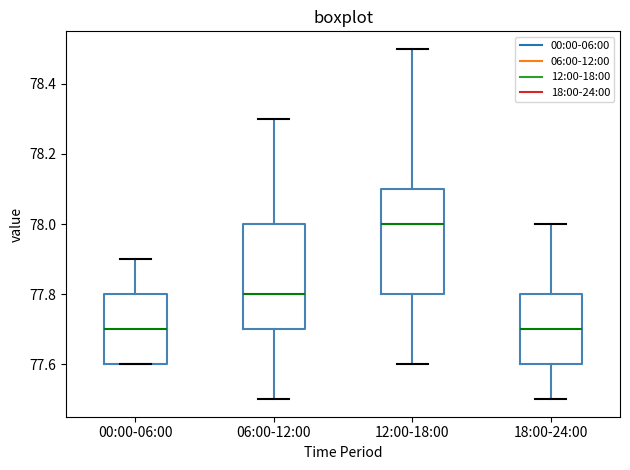

Reading left to right, transcribe this box plot: for each box, give where its median line is, the range the box spans, and where its two whiskers end, as read against the y-axis. The values are not printed on the chart, so give them approximately, as read against the axis.

00:00-06:00: median 77.7, box 77.6 to 77.8, whiskers 77.6 to 77.9
06:00-12:00: median 77.8, box 77.7 to 78.0, whiskers 77.5 to 78.3
12:00-18:00: median 78.0, box 77.8 to 78.1, whiskers 77.6 to 78.5
18:00-24:00: median 77.7, box 77.6 to 77.8, whiskers 77.5 to 78.0